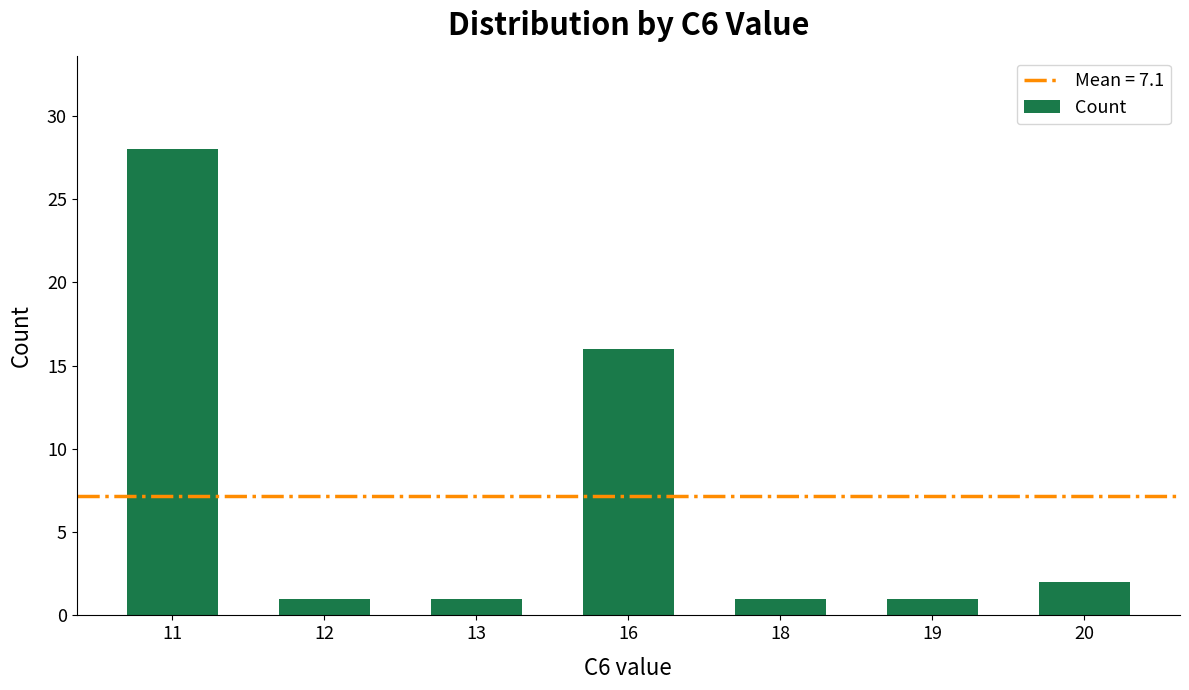

Which has a higher value, 11 or 12?

11